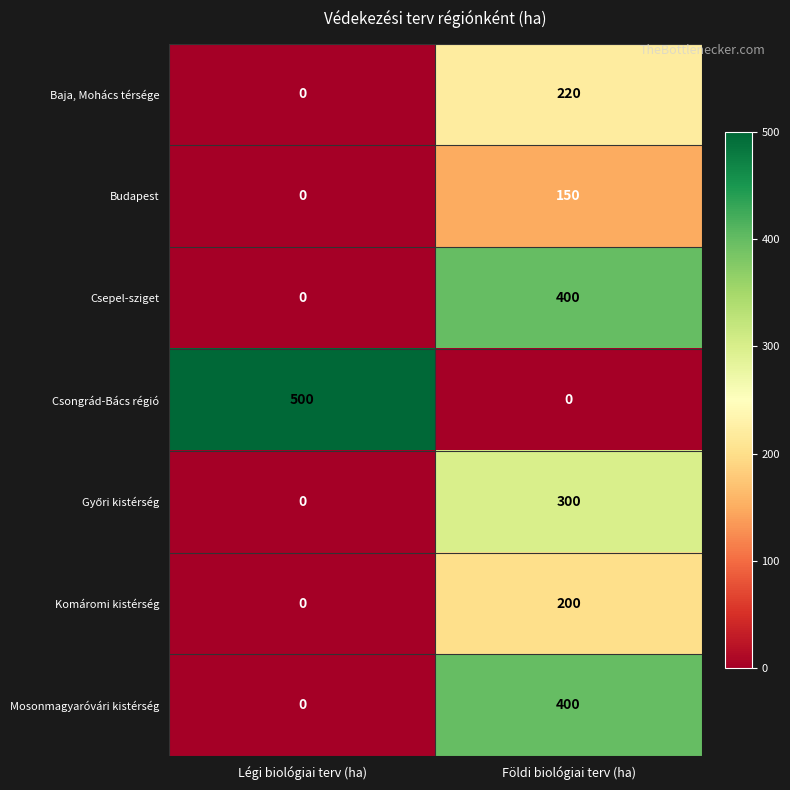

What is the difference between the Baja, Mohács térsége values at Légi biológiai terv (ha) and Földi biológiai terv (ha)?

220